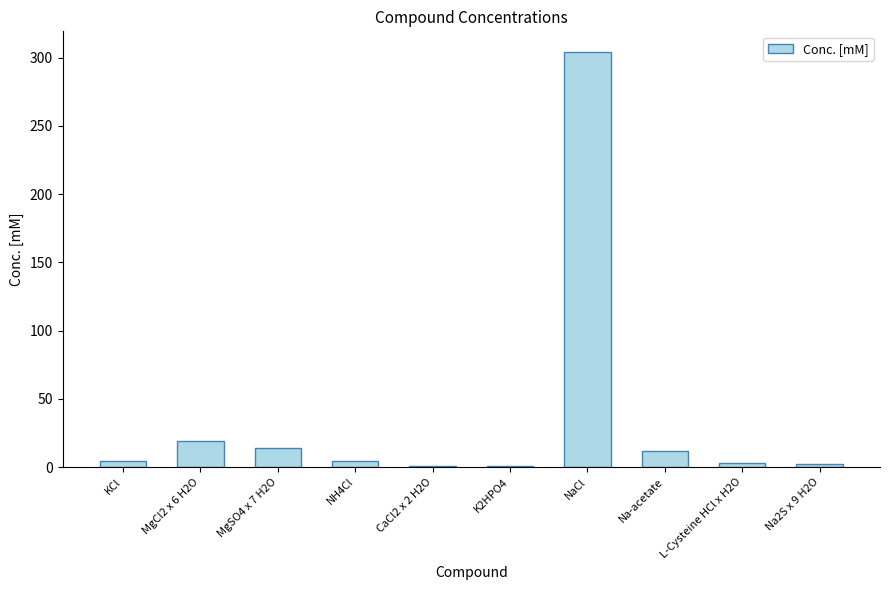

What is the greatest value displayed?

304.1